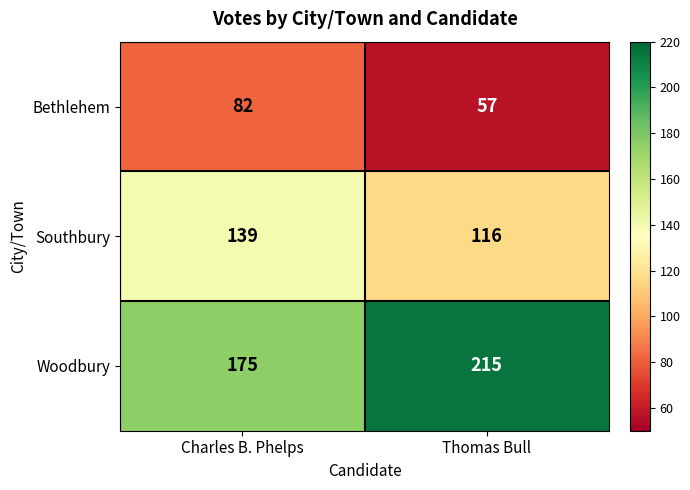

Between Charles B. Phelps and Thomas Bull, which series saw the biggest shift?

Woodbury